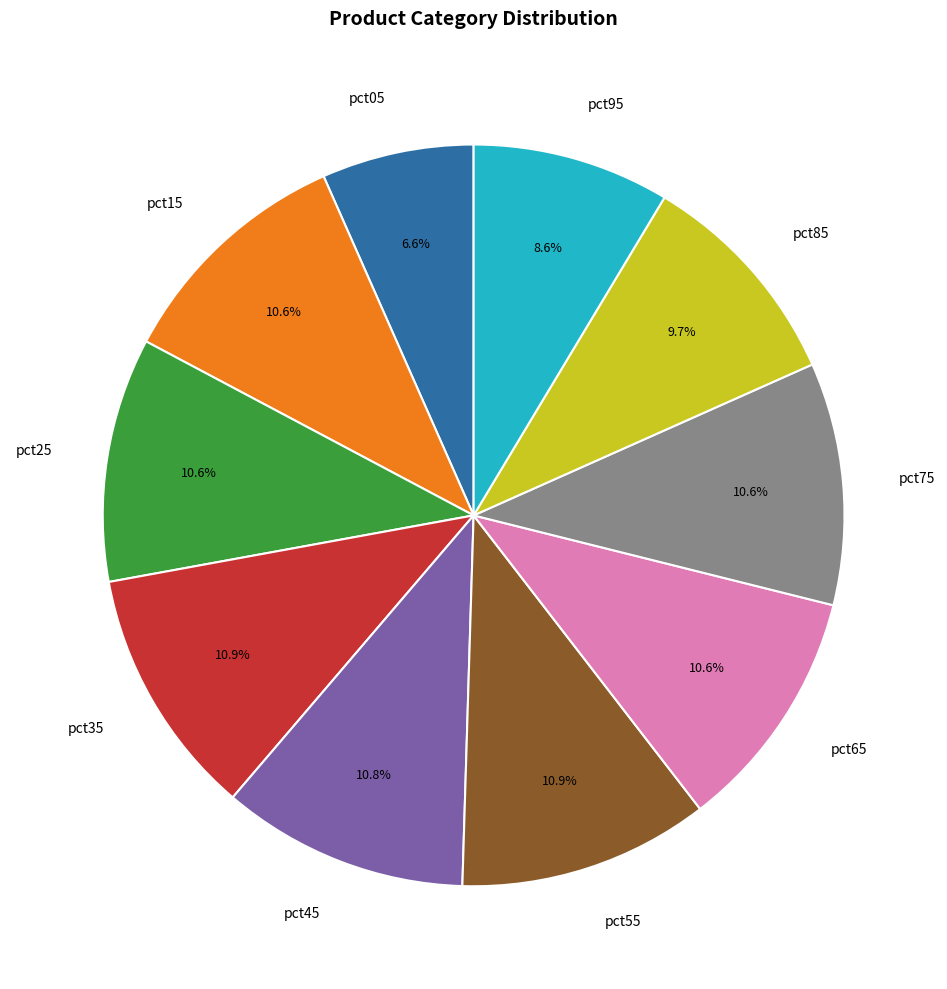

What is the smallest slice in the pie chart?

pct05